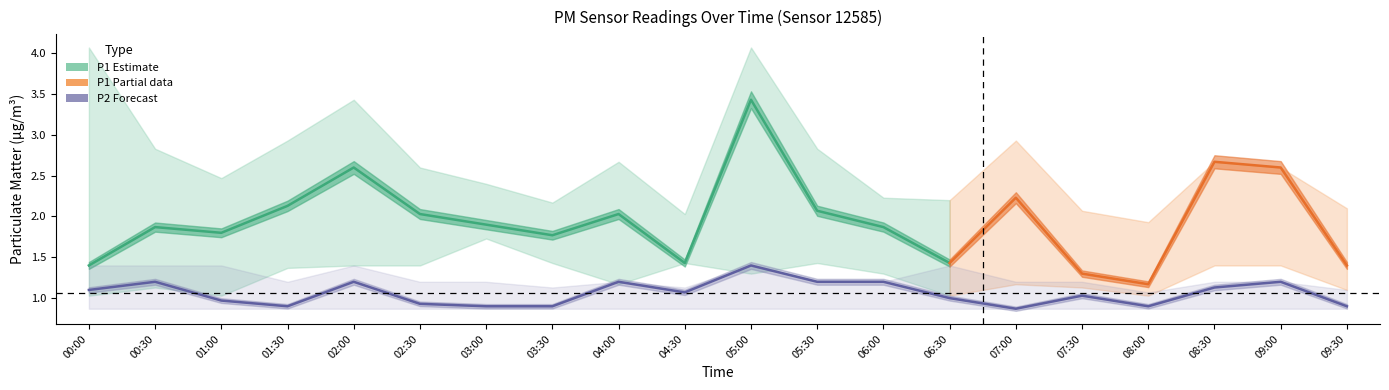

What is the difference between the maximum and minimum values?

0.5